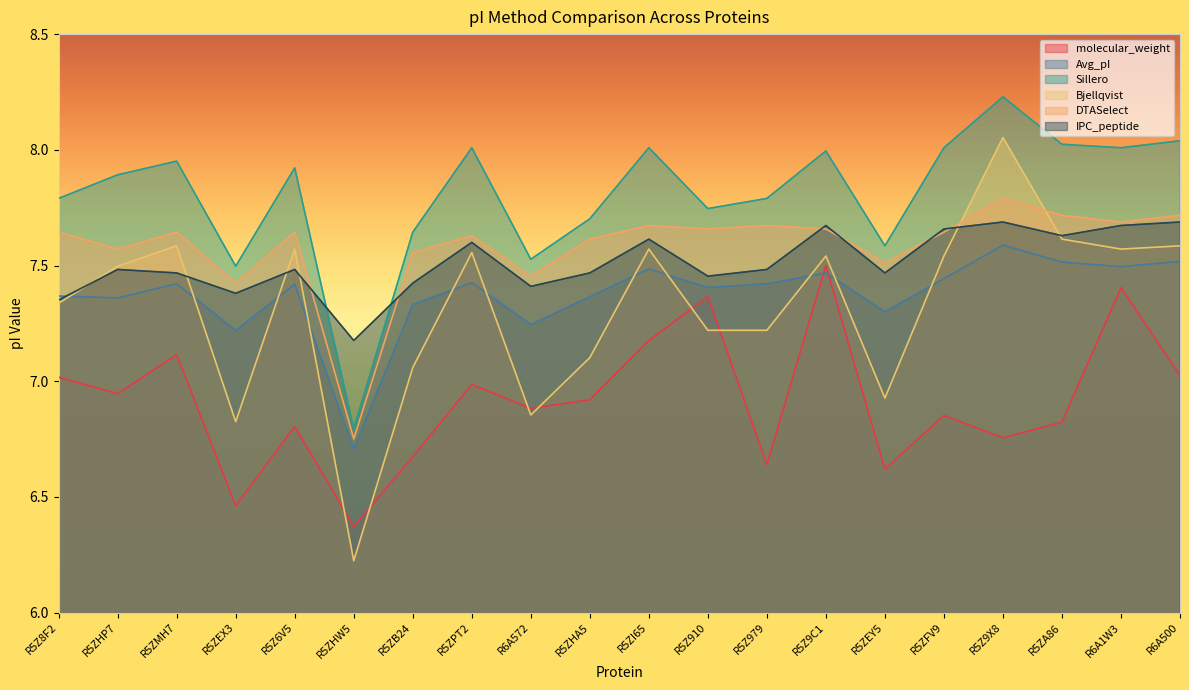

Reading left to right, extract all data points from this chart.

molecular_weight: R5Z8F2=7.0	R5ZHP7=6.9	R5ZMH7=7.1	R5ZEX3=6.5	R5Z6V5=6.8	R5ZHW5=6.4	R5ZB24=6.7	R5ZPT2=7.0	R6A572=6.9	R5ZHA5=6.9	R5ZI65=7.2	R5Z910=7.4	R5Z979=6.6	R5Z9C1=7.5	R5ZEY5=6.6	R5ZFV9=6.9	R5Z9X8=6.8	R5ZA86=6.8	R6A1W3=7.4	R6A500=7.0
Avg_pI: R5Z8F2=7.4	R5ZHP7=7.4	R5ZMH7=7.4	R5ZEX3=7.2	R5Z6V5=7.4	R5ZHW5=6.7	R5ZB24=7.3	R5ZPT2=7.4	R6A572=7.2	R5ZHA5=7.4	R5ZI65=7.5	R5Z910=7.4	R5Z979=7.4	R5Z9C1=7.5	R5ZEY5=7.3	R5ZFV9=7.4	R5Z9X8=7.6	R5ZA86=7.5	R6A1W3=7.5	R6A500=7.5
Sillero: R5Z8F2=7.8	R5ZHP7=7.9	R5ZMH7=8.0	R5ZEX3=7.5	R5Z6V5=7.9	R5ZHW5=6.8	R5ZB24=7.6	R5ZPT2=8.0	R6A572=7.5	R5ZHA5=7.7	R5ZI65=8.0	R5Z910=7.7	R5Z979=7.8	R5Z9C1=8.0	R5ZEY5=7.6	R5ZFV9=8.0	R5Z9X8=8.2	R5ZA86=8.0	R6A1W3=8.0	R6A500=8.0
Bjellqvist: R5Z8F2=7.3	R5ZHP7=7.5	R5ZMH7=7.6	R5ZEX3=6.8	R5Z6V5=7.6	R5ZHW5=6.2	R5ZB24=7.1	R5ZPT2=7.6	R6A572=6.9	R5ZHA5=7.1	R5ZI65=7.6	R5Z910=7.2	R5Z979=7.2	R5Z9C1=7.5	R5ZEY5=6.9	R5ZFV9=7.5	R5Z9X8=8.1	R5ZA86=7.6	R6A1W3=7.6	R6A500=7.6
DTASelect: R5Z8F2=7.6	R5ZHP7=7.6	R5ZMH7=7.6	R5ZEX3=7.4	R5Z6V5=7.6	R5ZHW5=6.8	R5ZB24=7.6	R5ZPT2=7.6	R6A572=7.5	R5ZHA5=7.6	R5ZI65=7.7	R5Z910=7.7	R5Z979=7.7	R5Z9C1=7.7	R5ZEY5=7.5	R5ZFV9=7.6	R5Z9X8=7.8	R5ZA86=7.7	R6A1W3=7.7	R6A500=7.7
IPC_peptide: R5Z8F2=7.4	R5ZHP7=7.5	R5ZMH7=7.5	R5ZEX3=7.4	R5Z6V5=7.5	R5ZHW5=7.2	R5ZB24=7.4	R5ZPT2=7.6	R6A572=7.4	R5ZHA5=7.5	R5ZI65=7.6	R5Z910=7.5	R5Z979=7.5	R5Z9C1=7.7	R5ZEY5=7.5	R5ZFV9=7.7	R5Z9X8=7.7	R5ZA86=7.6	R6A1W3=7.7	R6A500=7.7